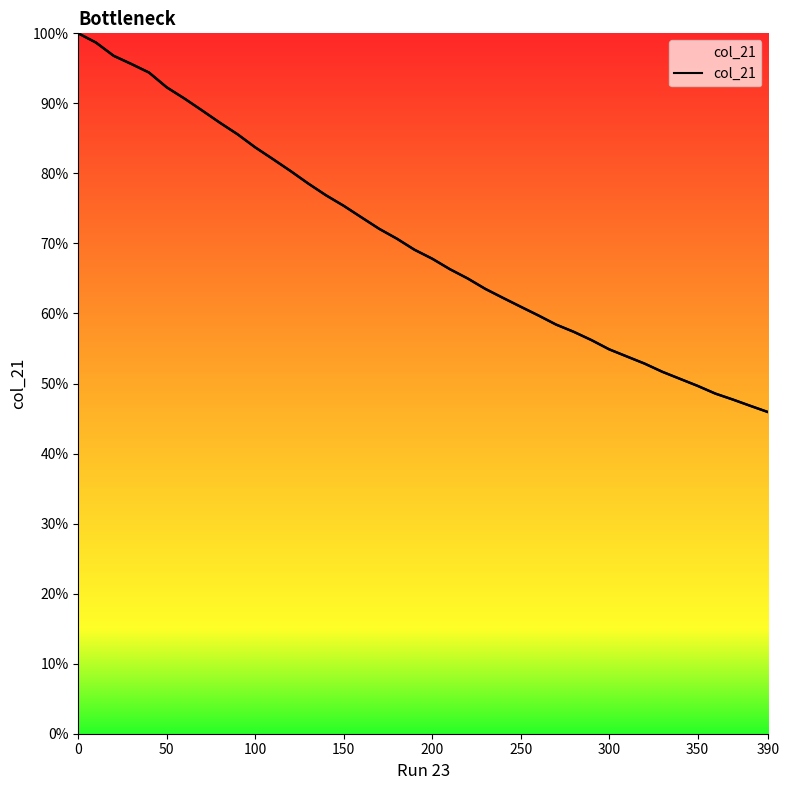

What is the sum of all values?

28.1